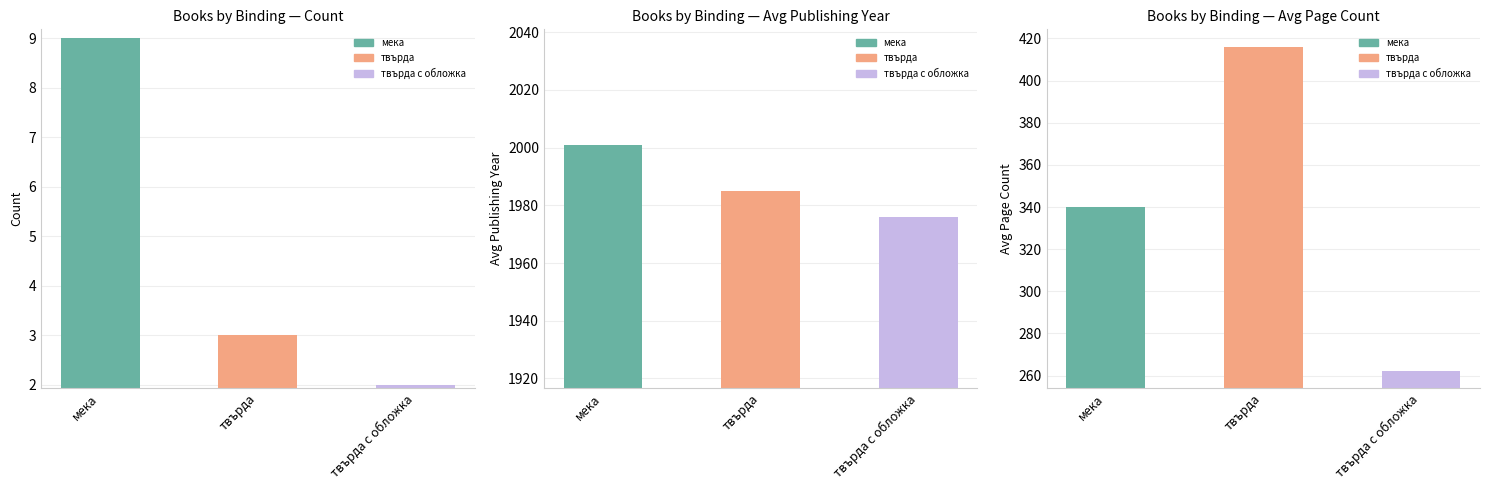

What are all the series names shown in the legend?

мека, твърда, твърда с обложка